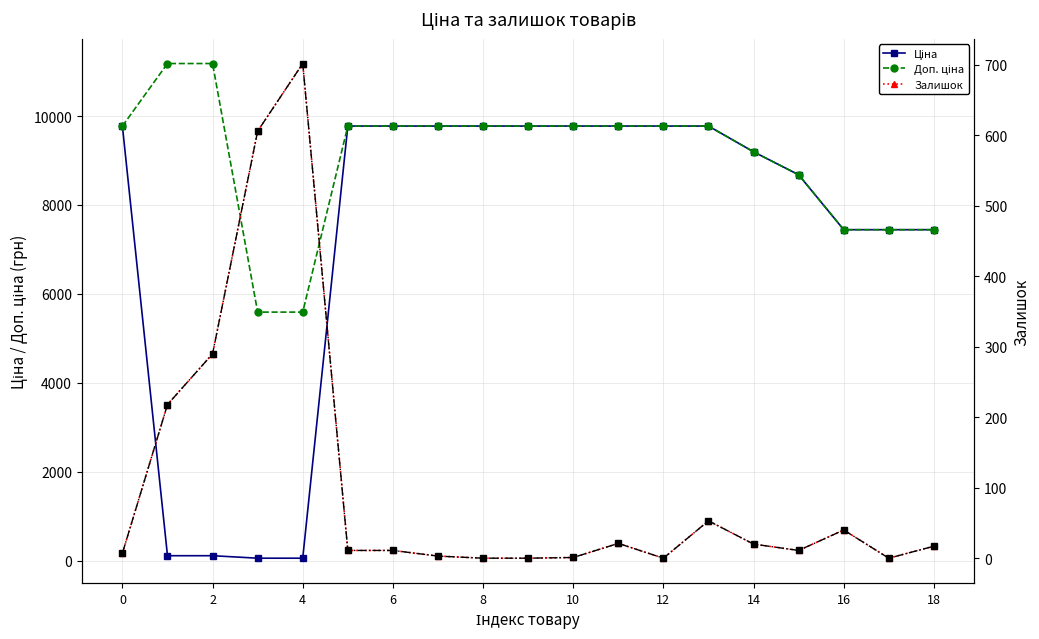

Which series has the largest total across all categories?

Доп. ціна